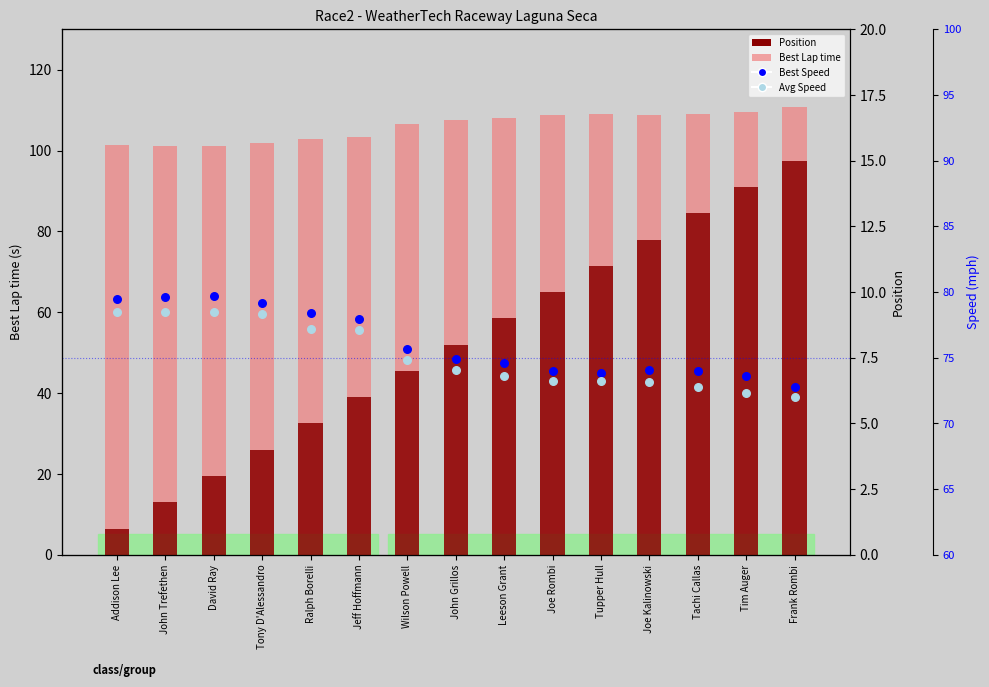

Which series contains the lowest Y value?

Position